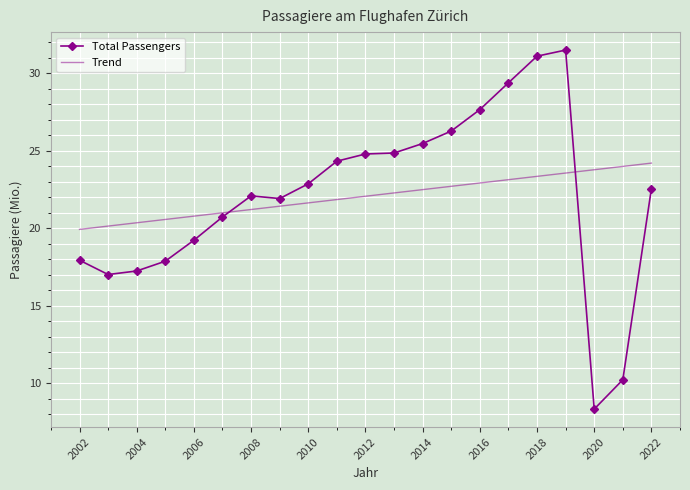

True or false: Trend and Total Passengers intersect in this chart.

True